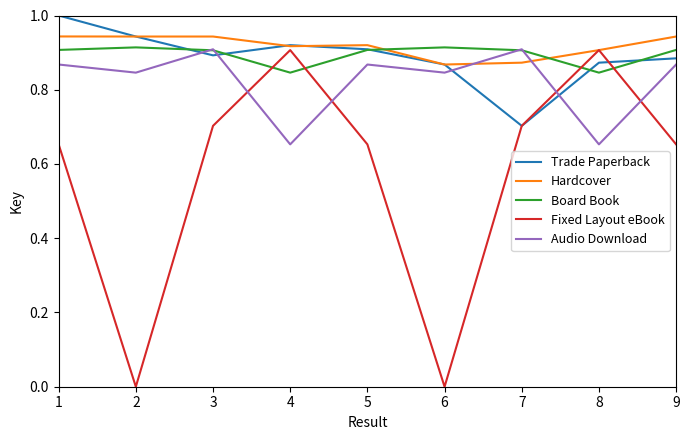

Is it true that Hardcover equals 0.9 at 1?

True